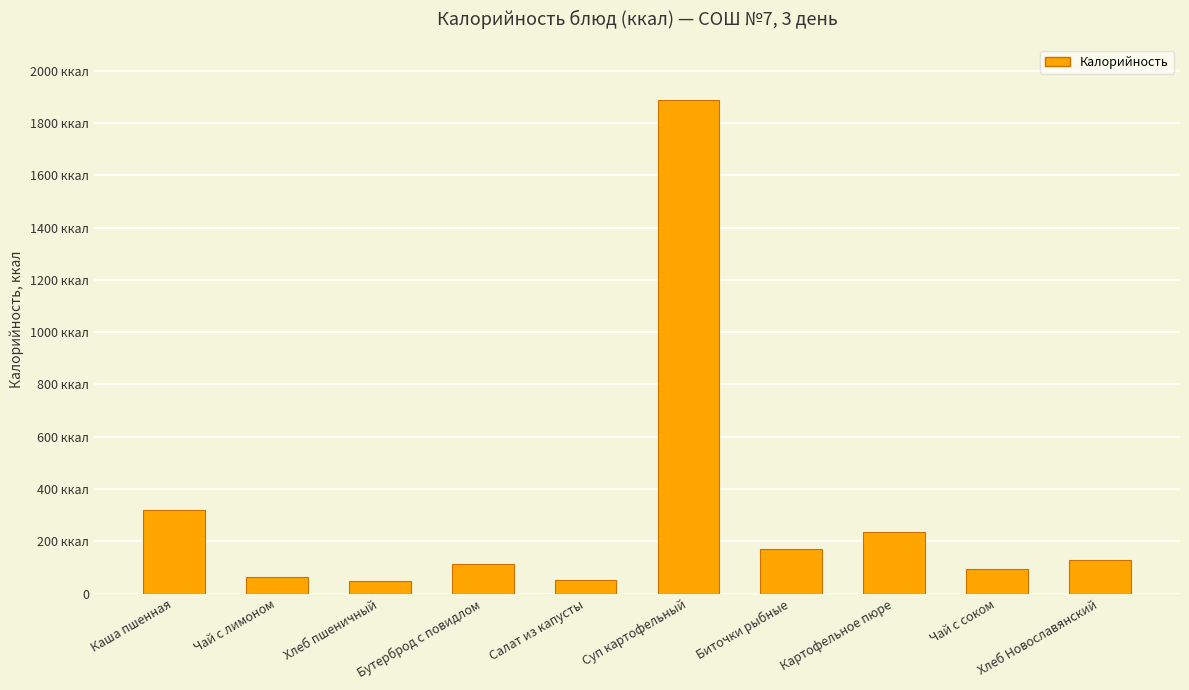

Are the bars horizontal?

No